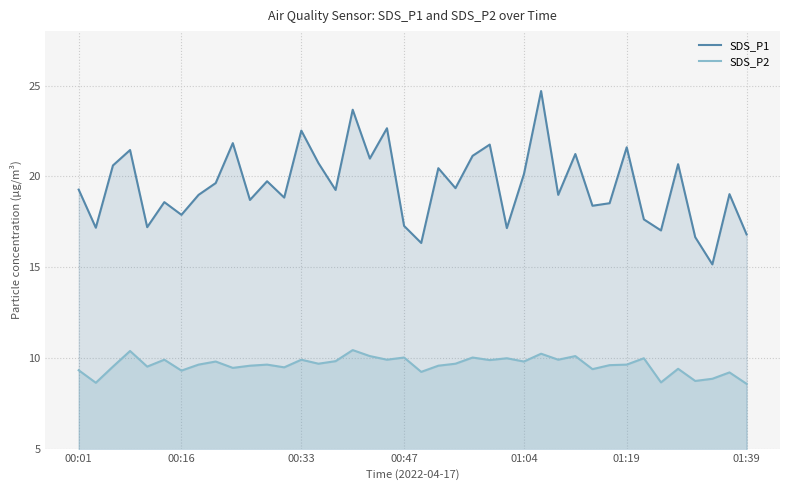

True or false: SDS_P1 and SDS_P2 cross at least once.

False